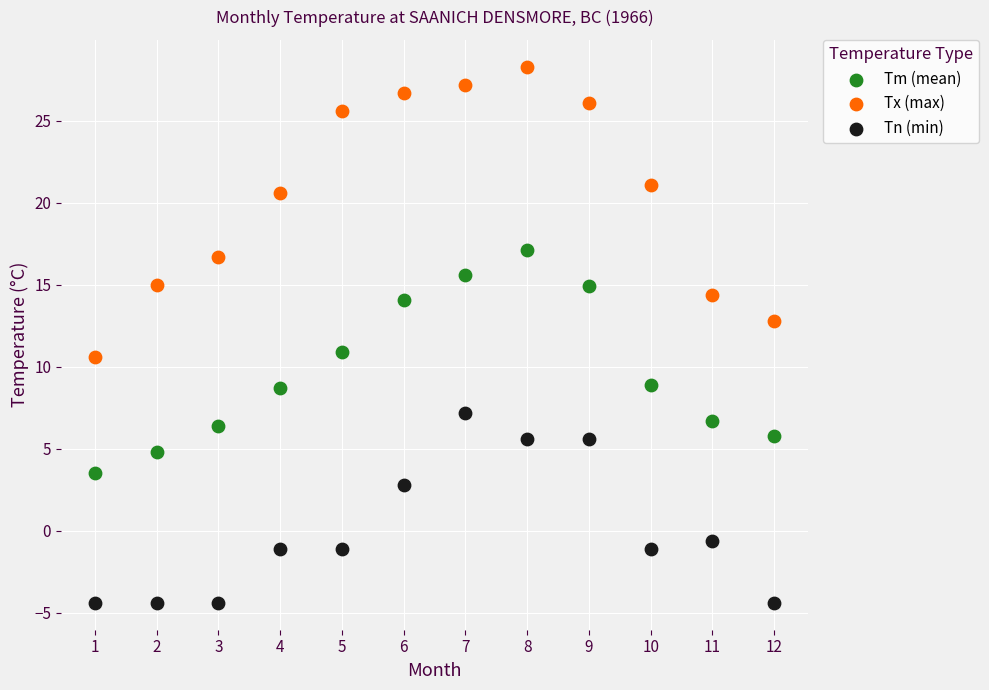

Across all data points, what is the range of Y values (max minus min)?

32.7